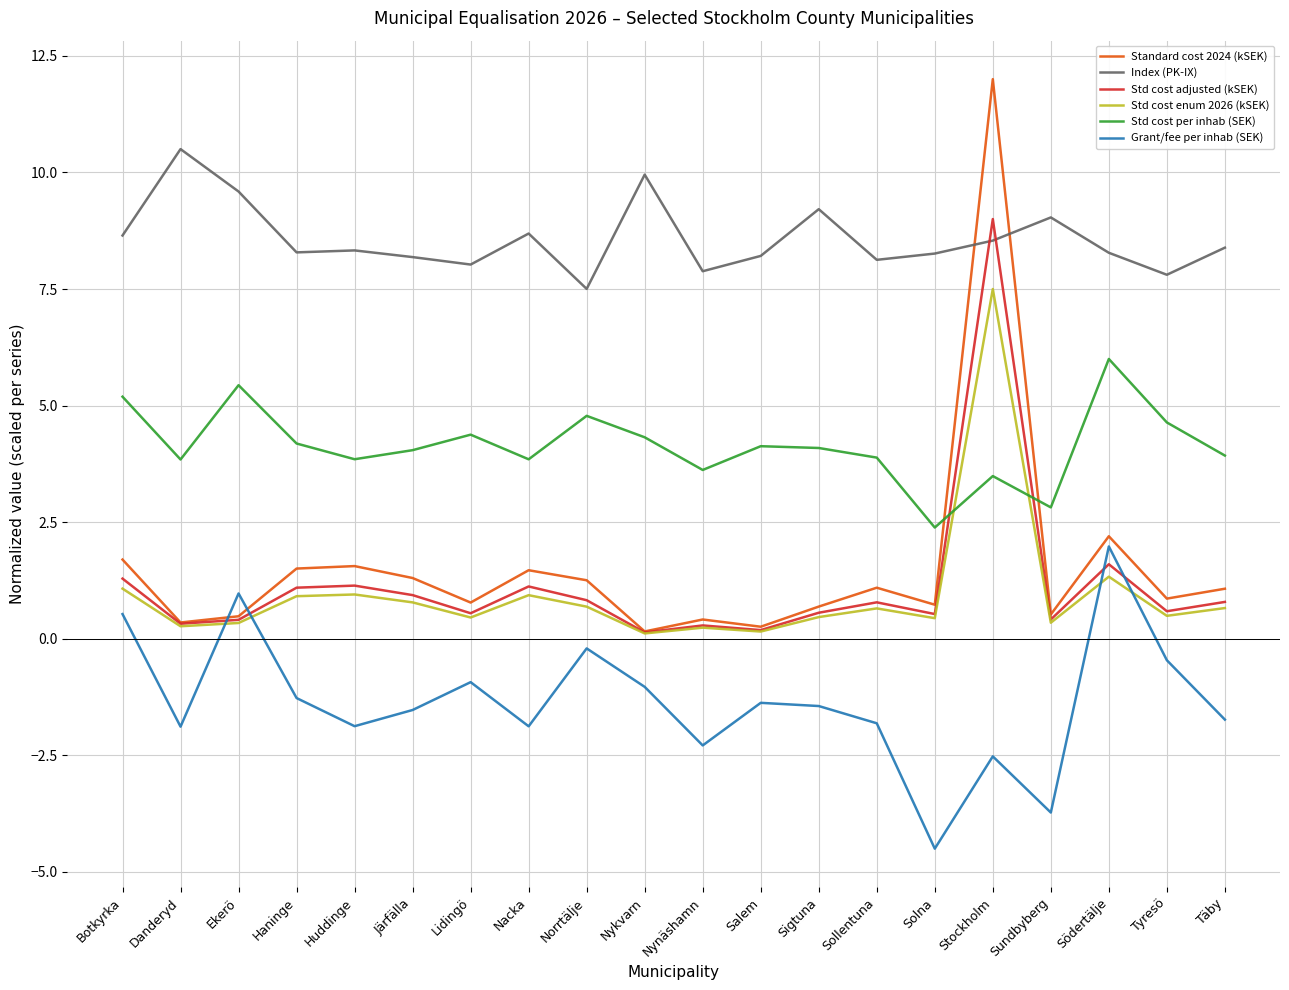

How many times do Grant/fee per inhab (SEK) and Std cost enum 2026 (kSEK) cross each other?

4